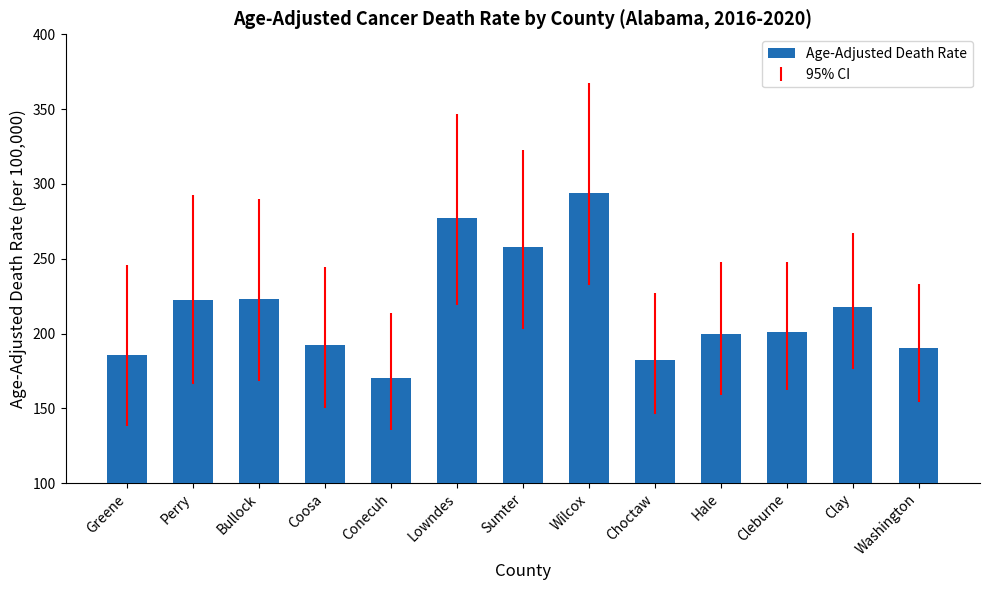

Where does the data first go above 201?

Perry